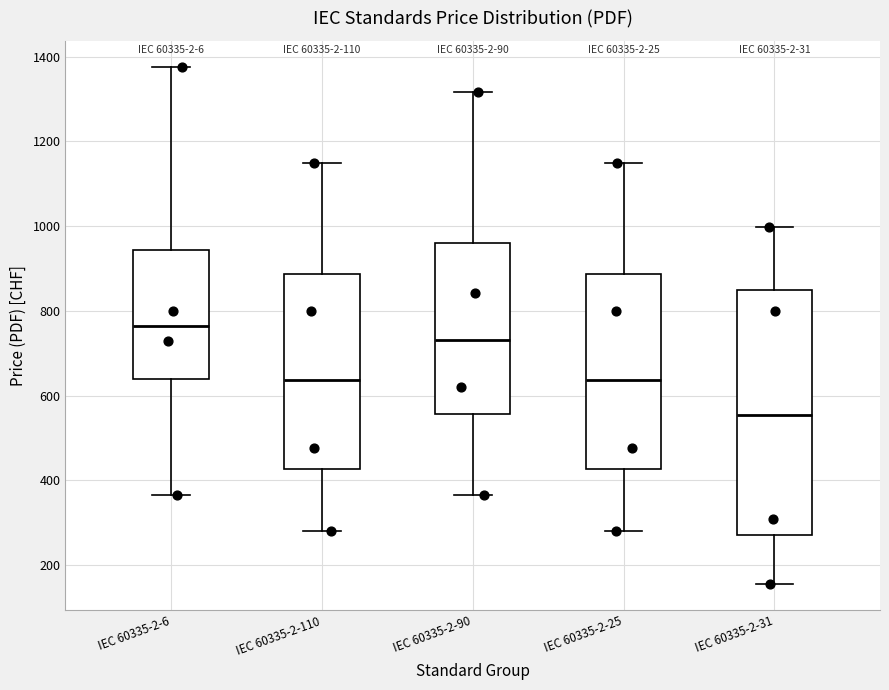

Where is the upper edge of the box for IEC 60335-2-90 on the y-axis? The values are not printed on the chart, so give them approximately, as read against the axis.

960